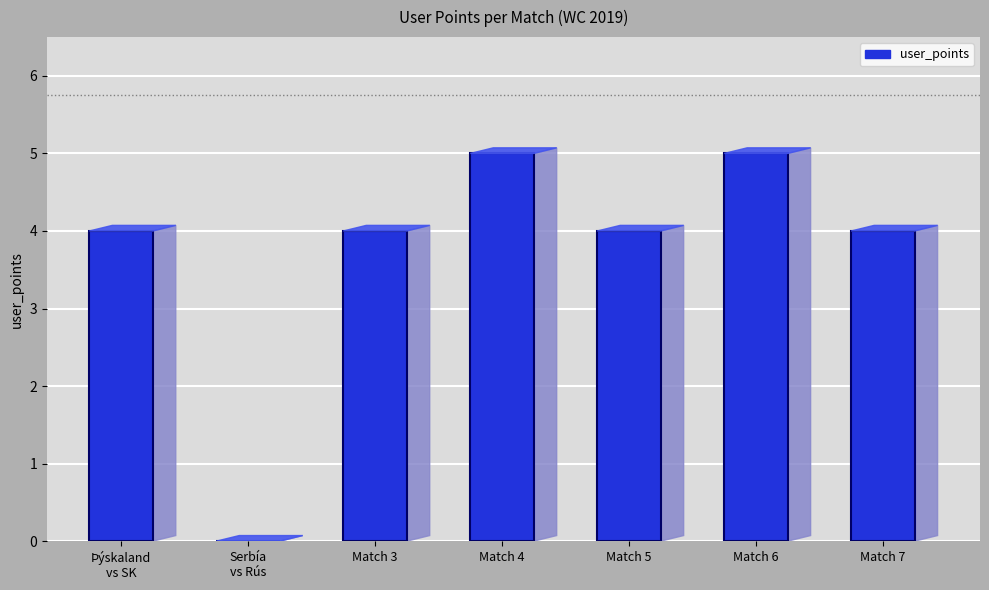

Approximately how many times larger is the value at Match 3 compared to Match 5?

1.0